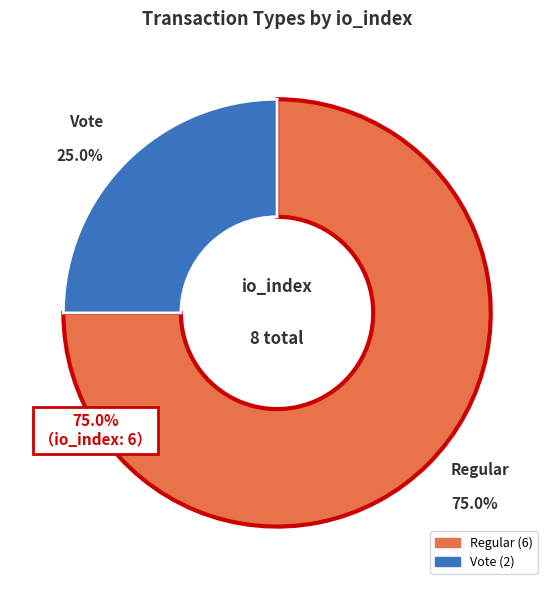

What percentage is the Vote slice, to the nearest percent?

25%